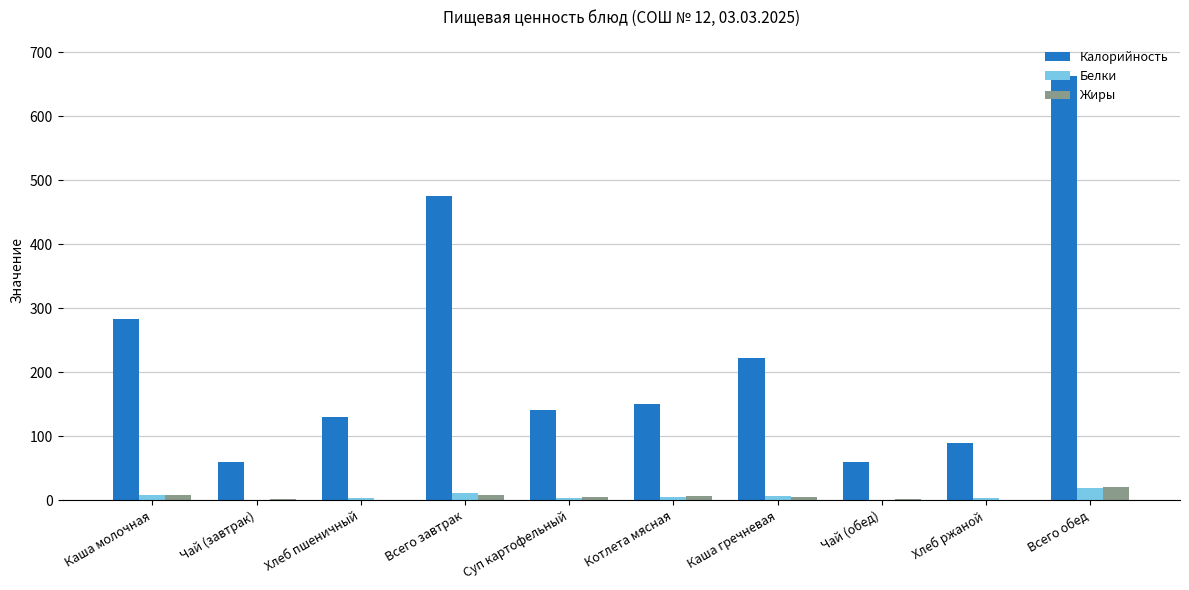

What is the sum of all Калорийность values?

2278